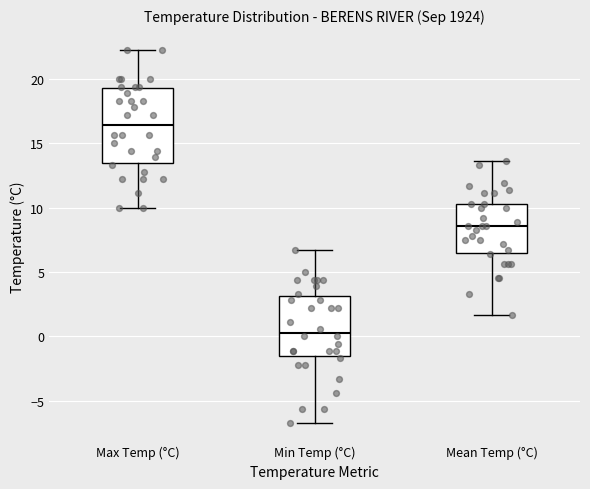

Which box is the tallest, from its lower edge to its upper edge?

Max Temp (°C)